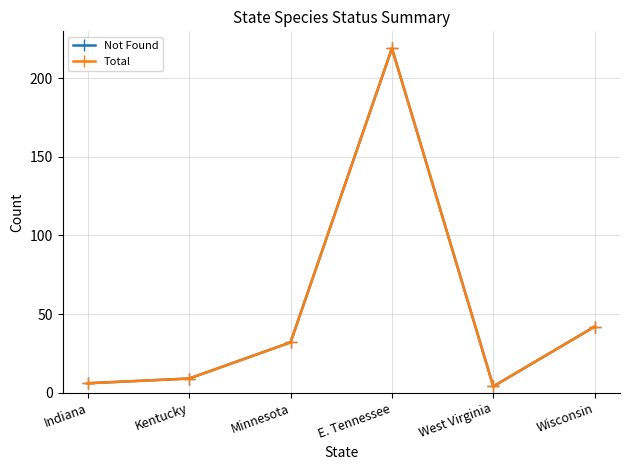

What is the greatest value displayed?

219